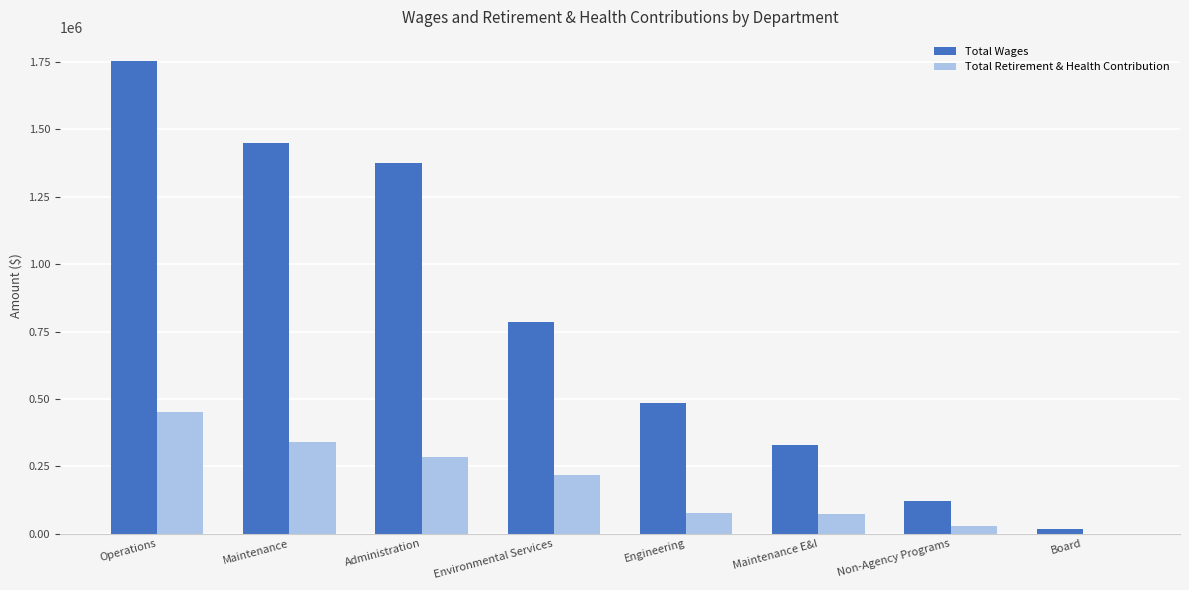

The Total Retirement & Health Contribution series shows 286245 at Administration. True or false?

True